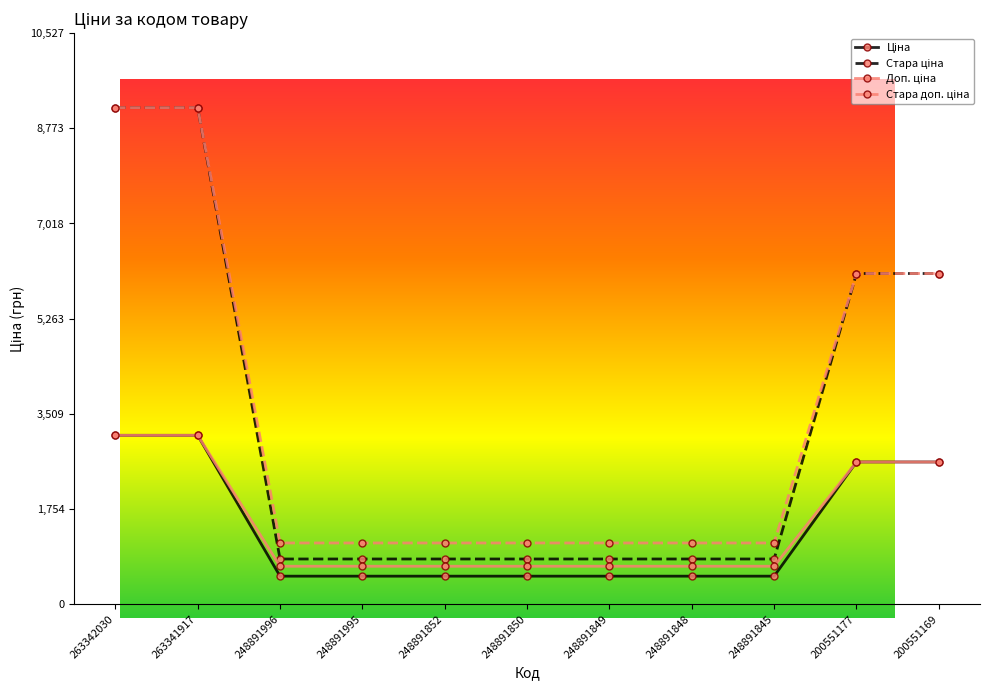

What is the maximum value shown in the chart?

9154.5